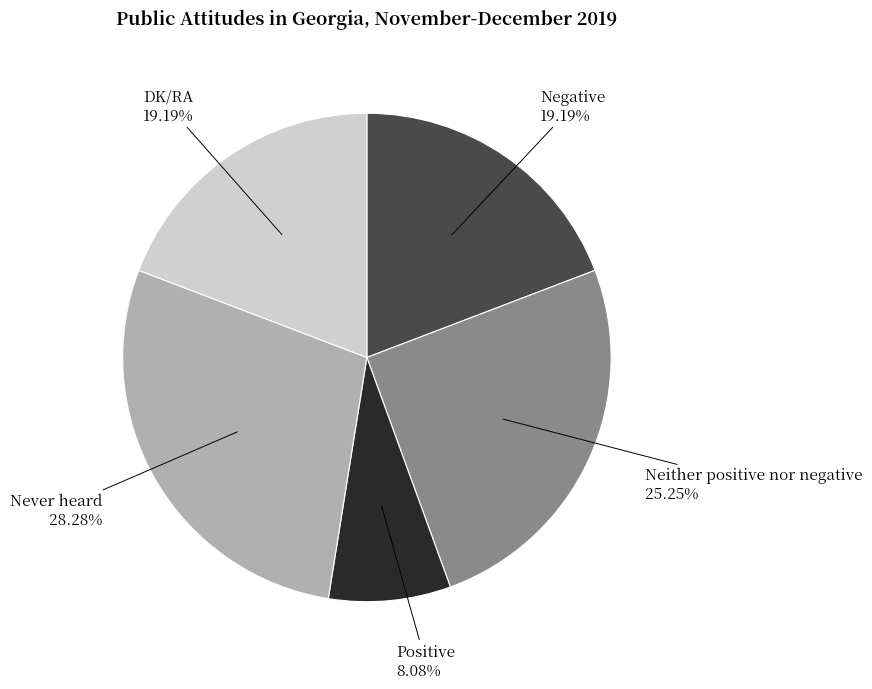

To the nearest percent, what is the difference between the largest and smallest slice percentages?

20%